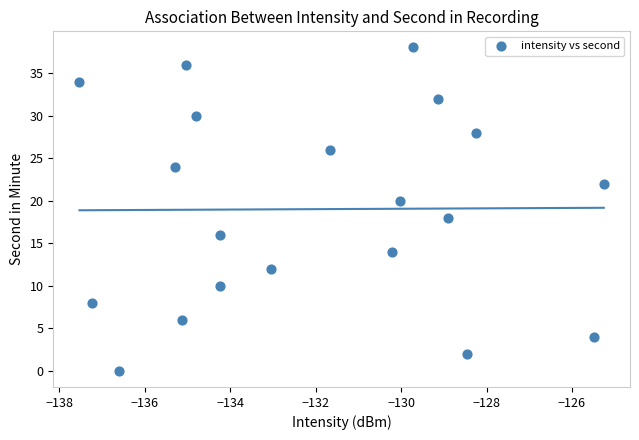

What is the range of Y values (max minus min)?

38